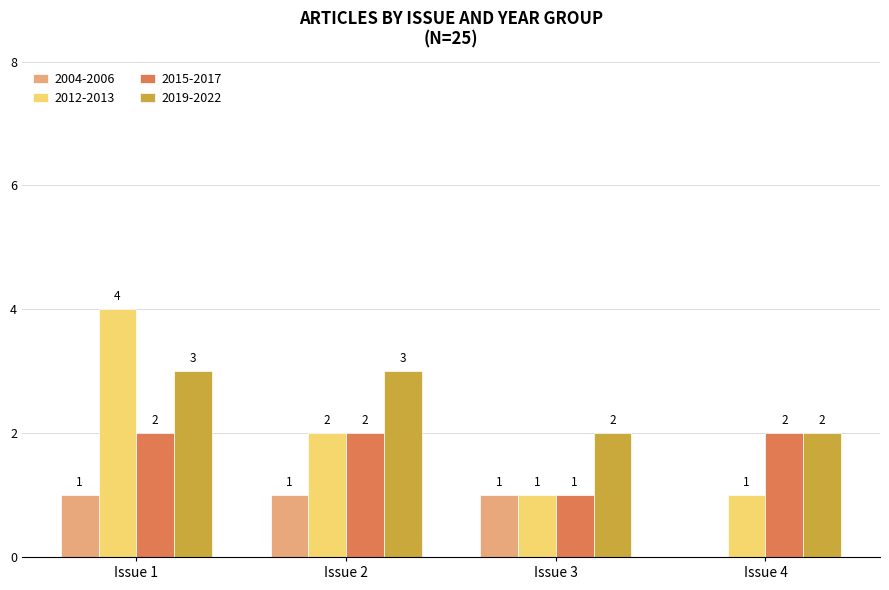

Is it true that 2019-2022 equals 2 at Issue 1?

False